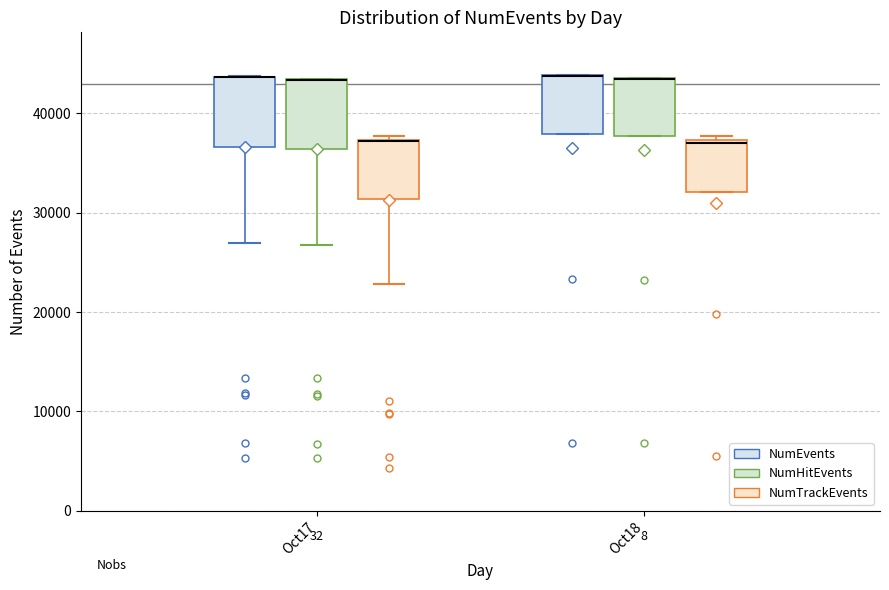

Where is the upper edge of the box for Oct18 (NumTrackEvents) on the y-axis? The values are not printed on the chart, so give them approximately, as read against the axis.

37000